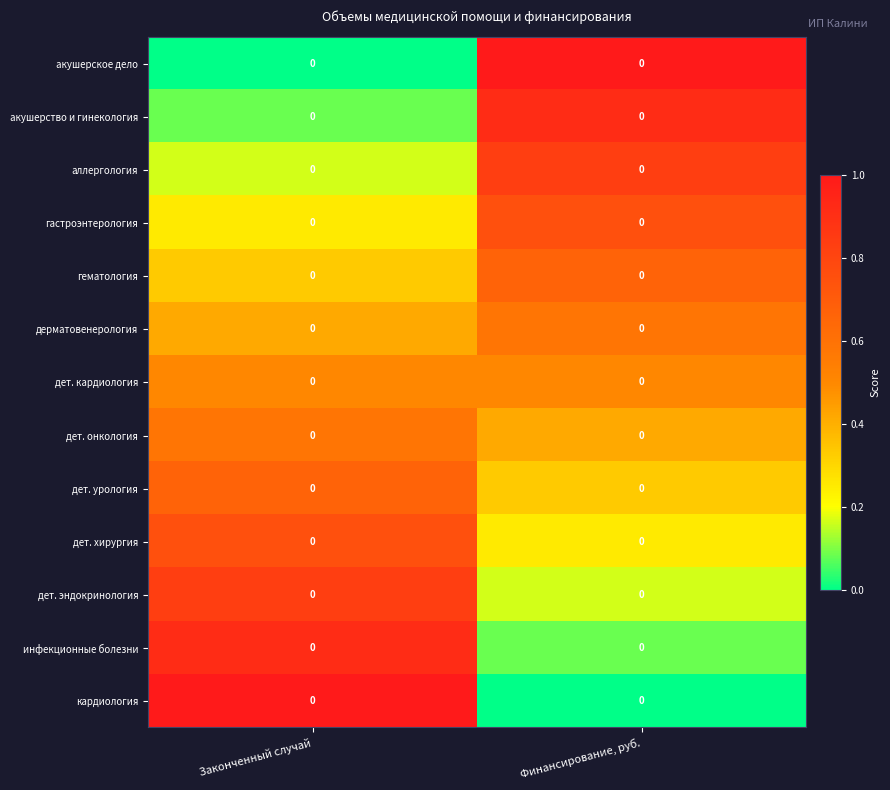

Which series has the largest total across all categories?

акушерское дело